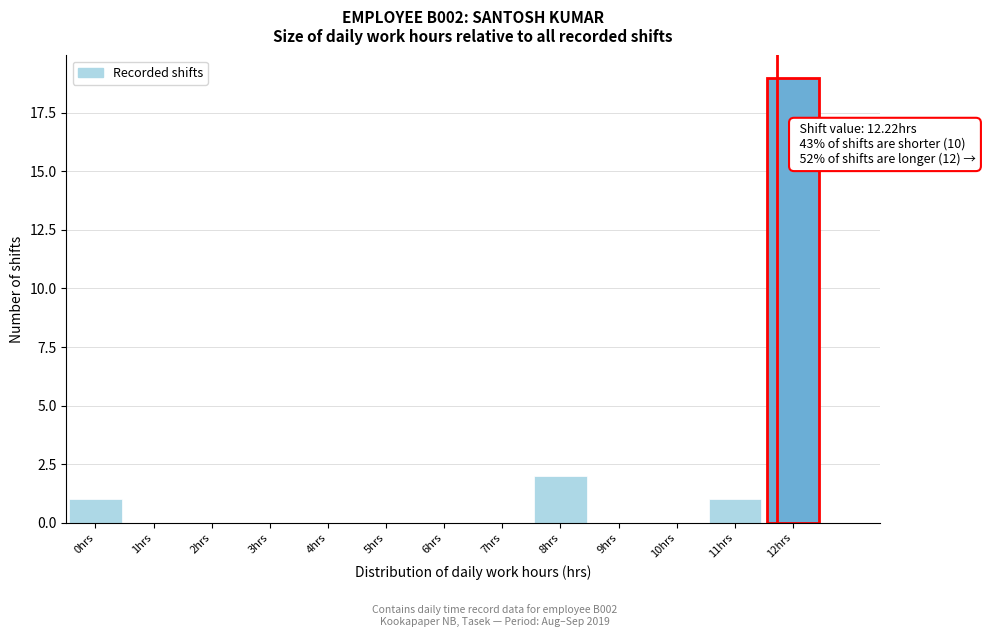

Reading left to right, extract all data points from this chart.

0hrs=1	1hrs=0	2hrs=0	3hrs=0	4hrs=0	5hrs=0	6hrs=0	7hrs=0	8hrs=2	9hrs=0	10hrs=0	11hrs=1	12hrs=19